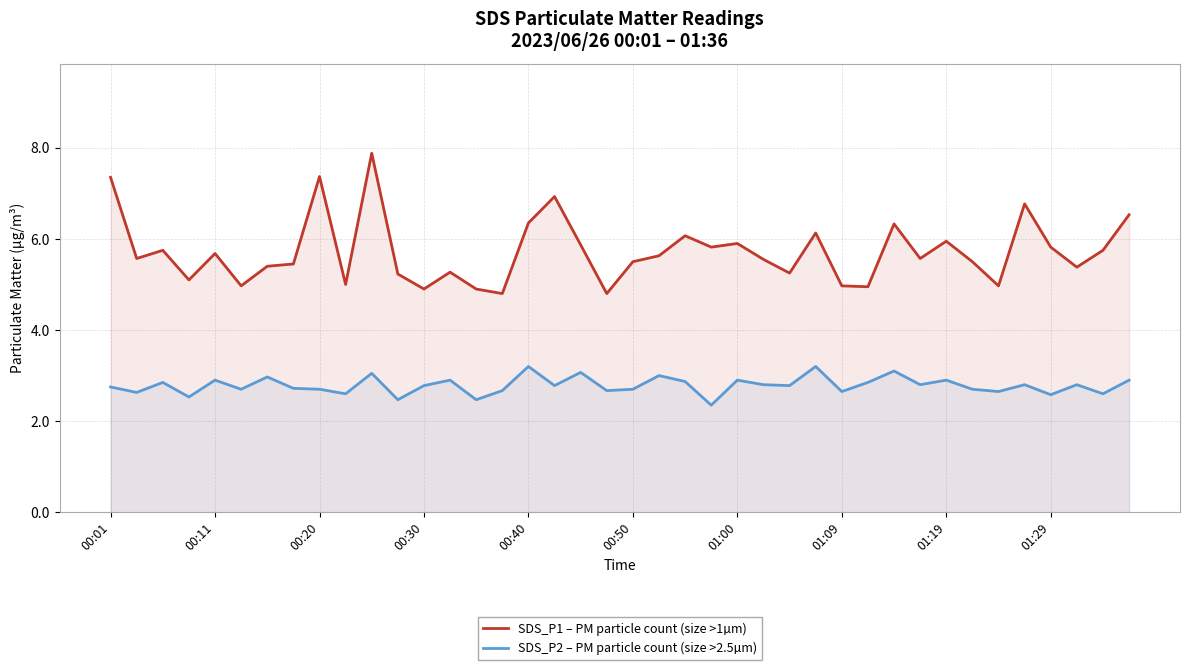

The value of SDS_P1 – PM particle count (size >1µm) at 00:40 is 2.1. True or false?

False